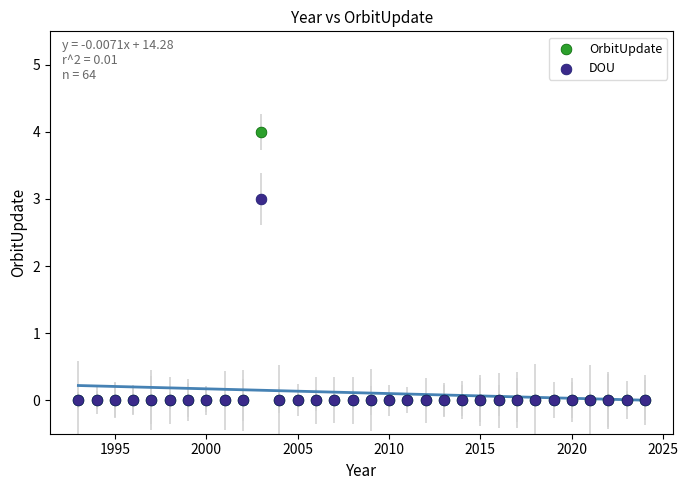

Across all series, what Y value is closest to 2?

3